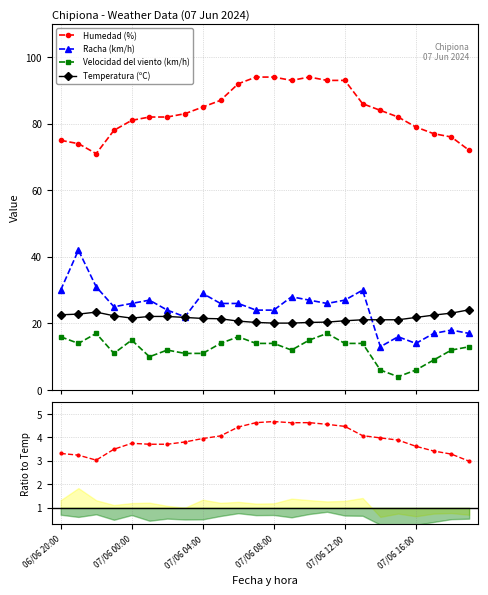

What position from the left is 07/06 01:00?

6